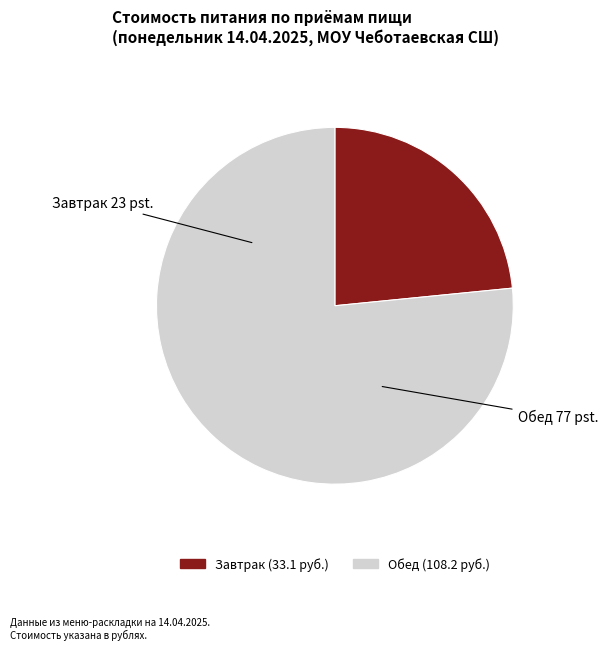

Is Завтрак the majority of the pie?

No